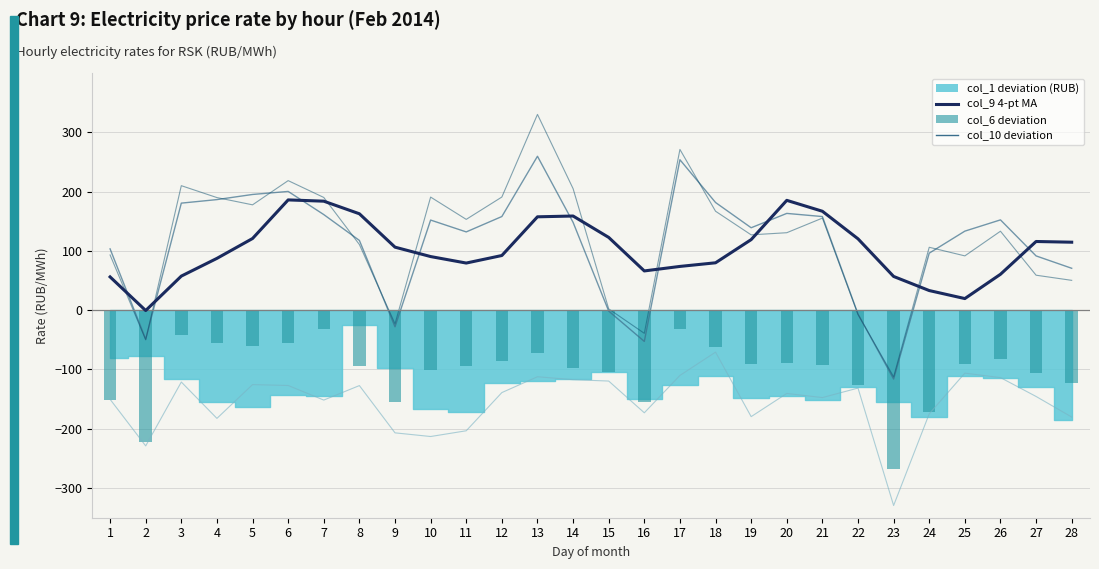

What is the sum of all col_5 deviation values?

-4327.4